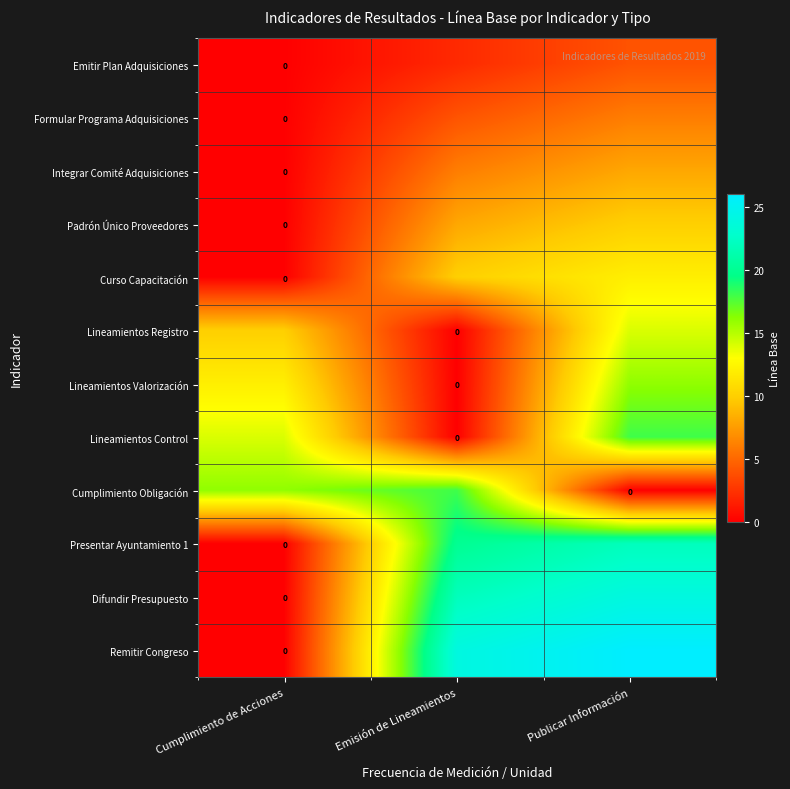

At how many categories does at least one series exceed 1?

3